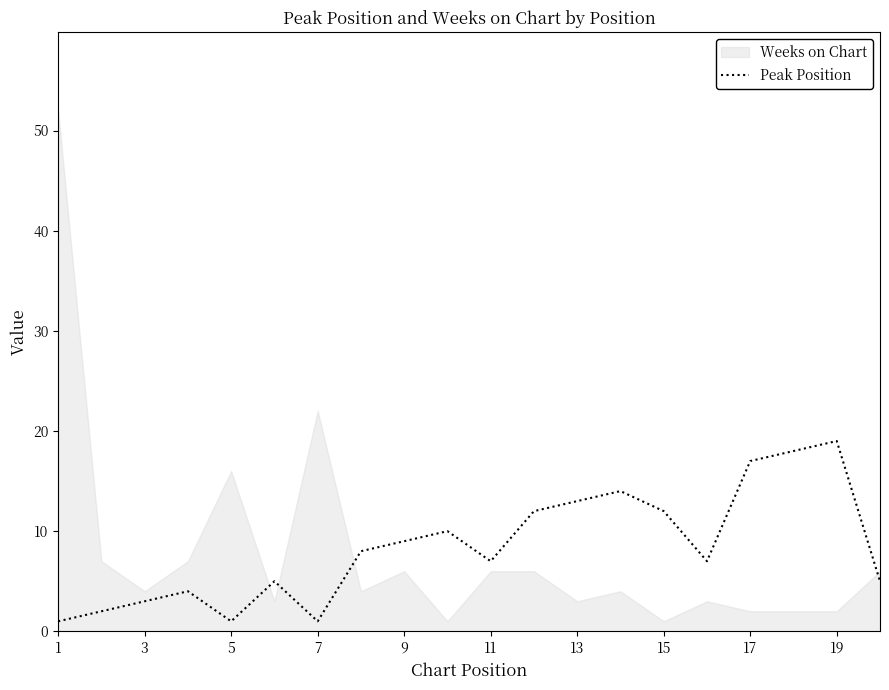

True or false: Peak Position has a value of 13 at 13.

True